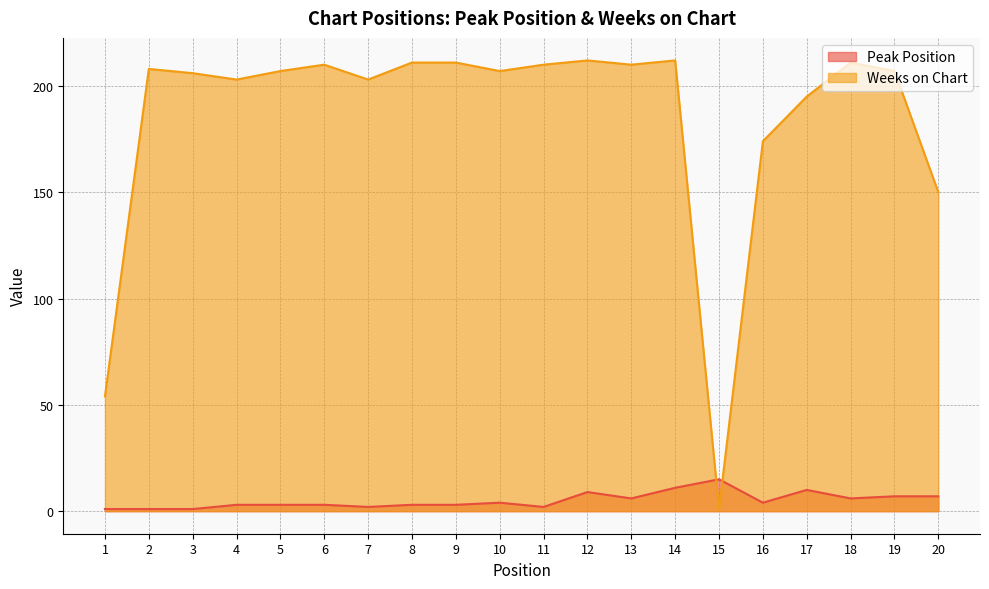

Where is Weeks on Chart nearest to the value 106?

20